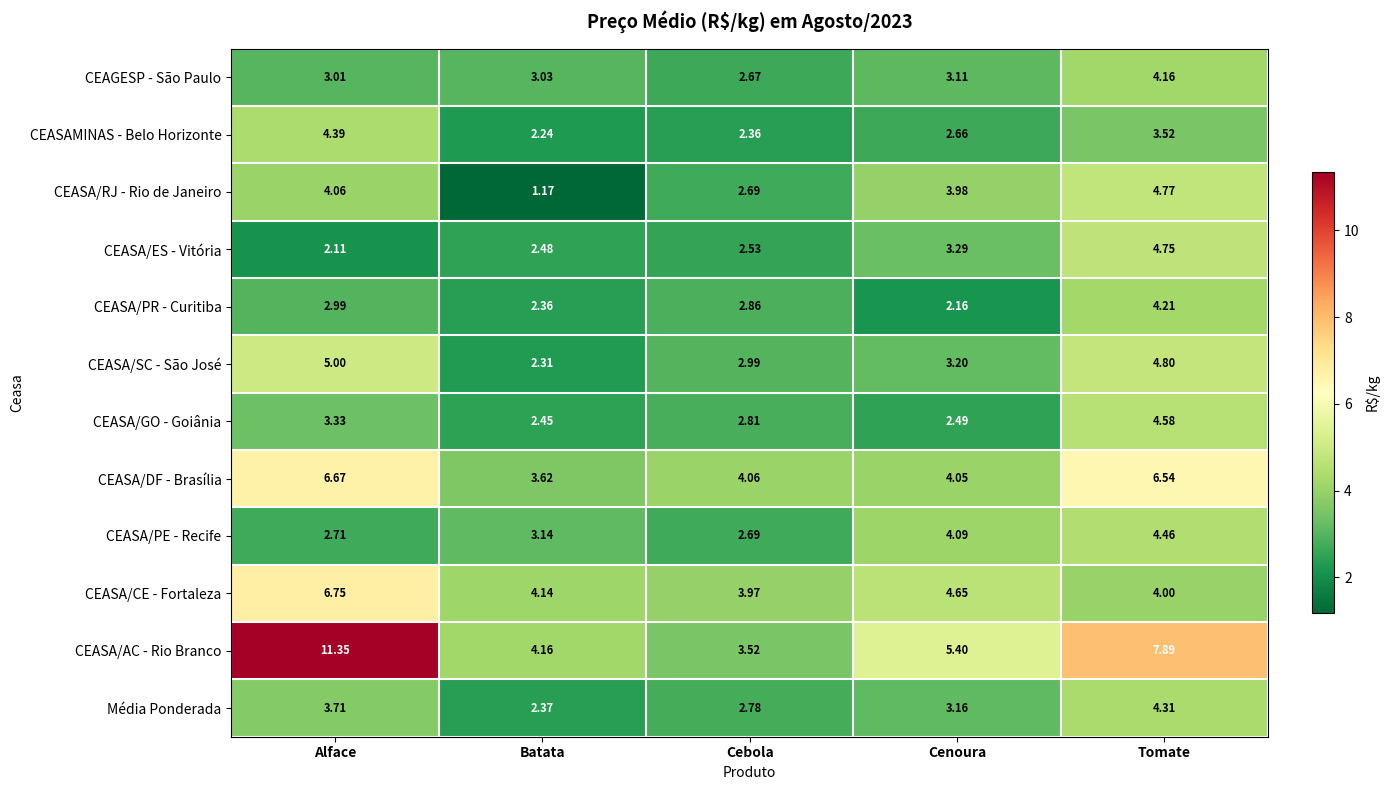

Where is CEASA/GO - Goiânia nearest to the value 3?

Cebola